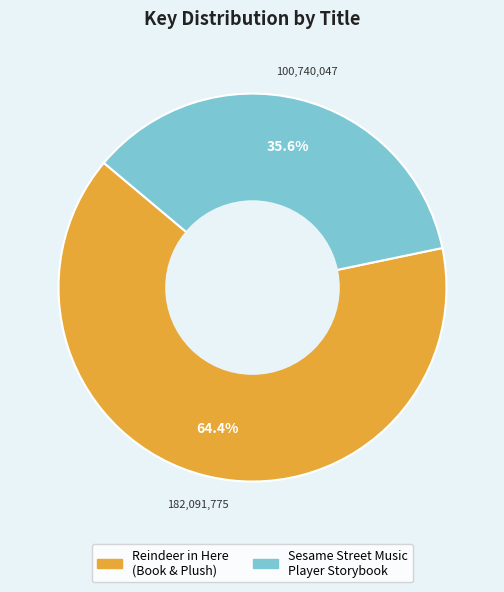

How many segments does this pie chart have?

2